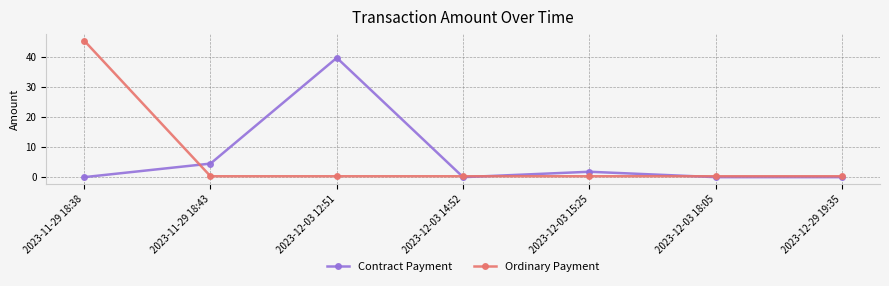

True or false: Contract Payment has more than 0 points higher than both neighbors.

True